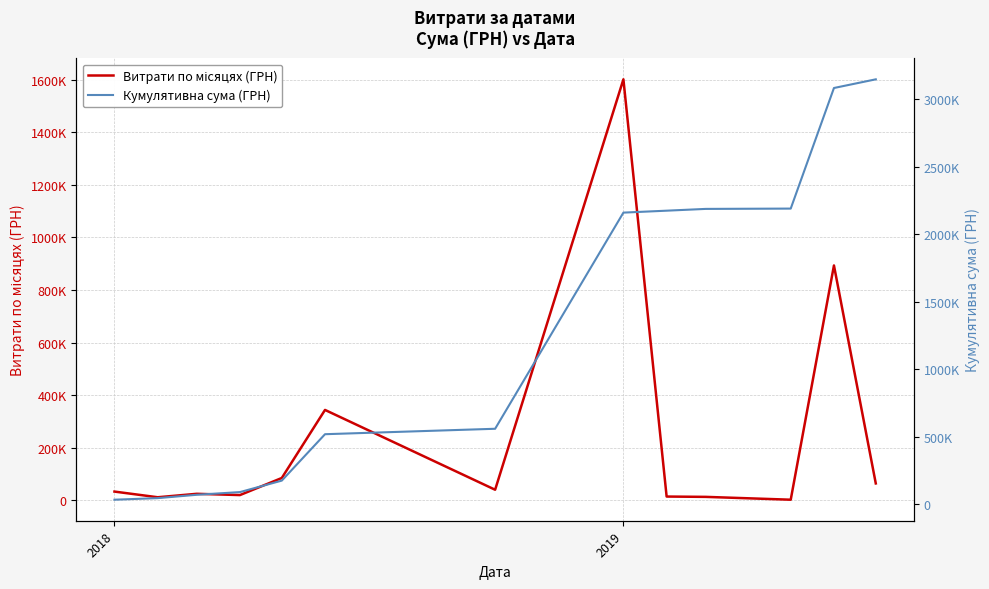

How many values in the Кумулятивна сума (ГРН) series are below 558977?

6